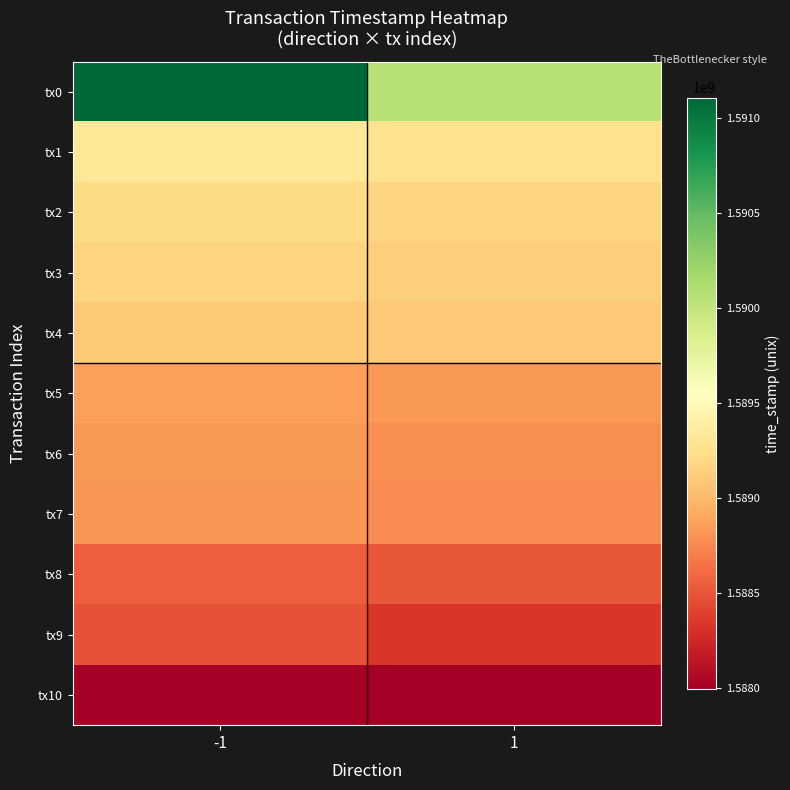

What is the difference between the highest and lowest values at -1?

3093880